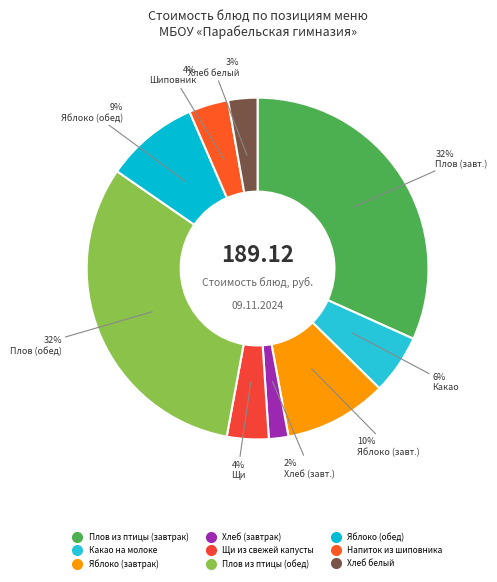

Count the number of slices in the pie.

9